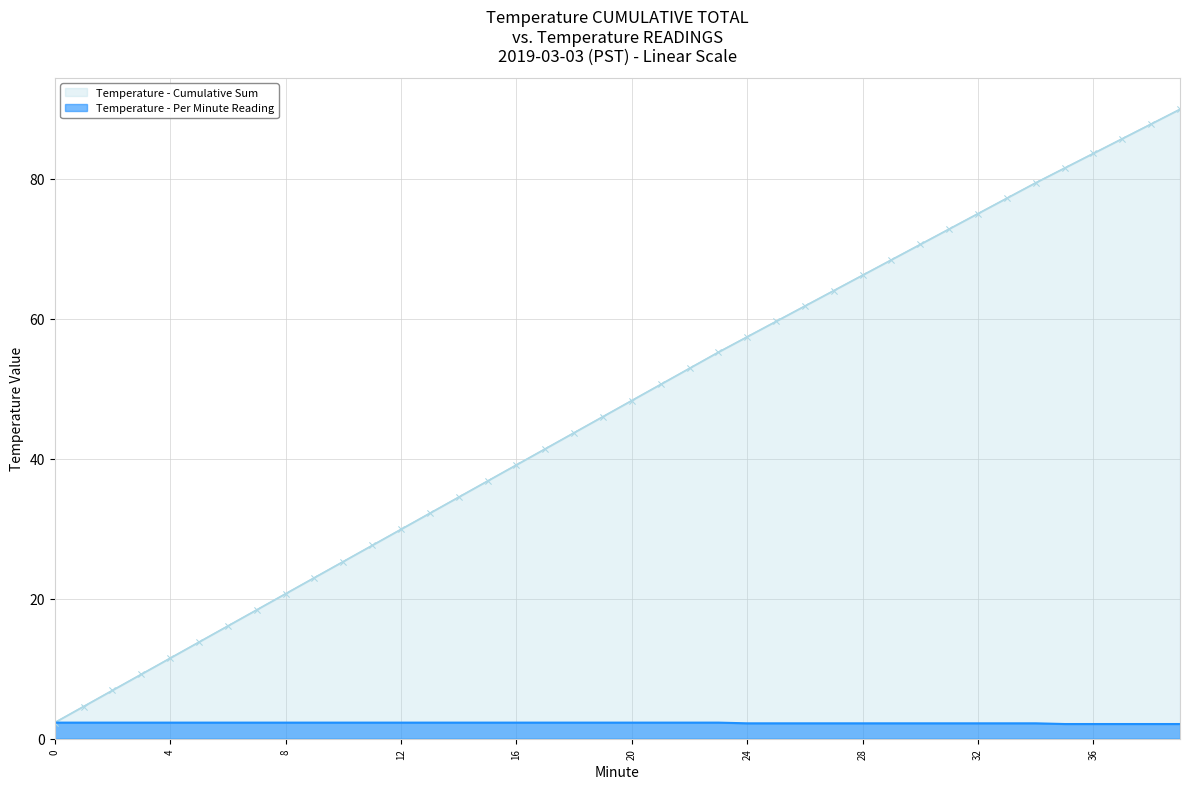

What is the label of the 35th point from the left?

34